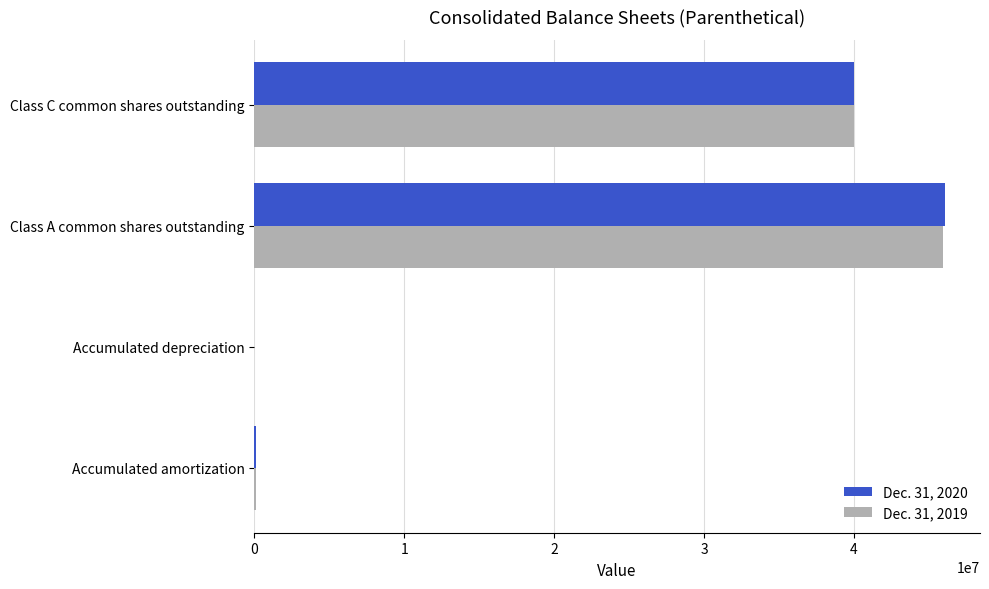

What is the greatest value displayed?

46107183